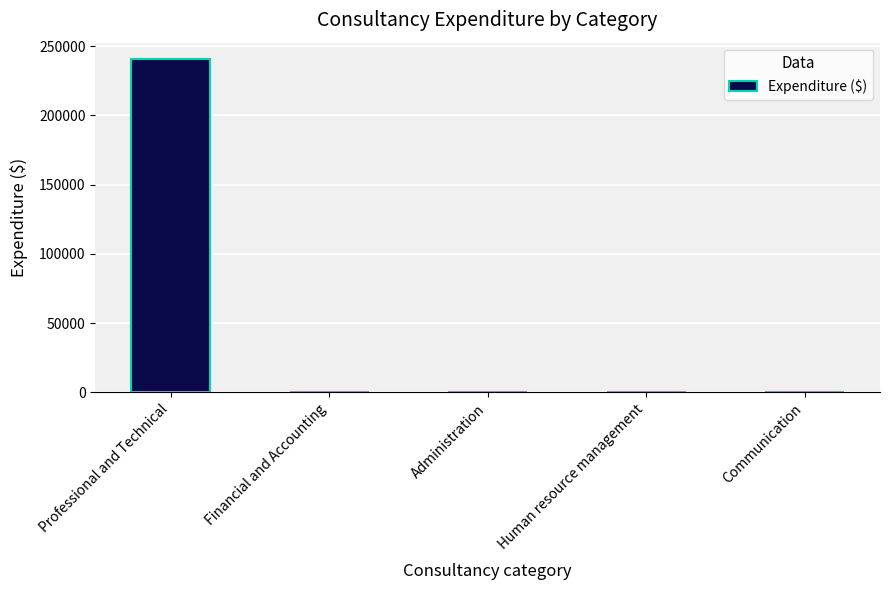

Reading left to right, transcribe all the data shown in this chart.

240524	0	0	0	0